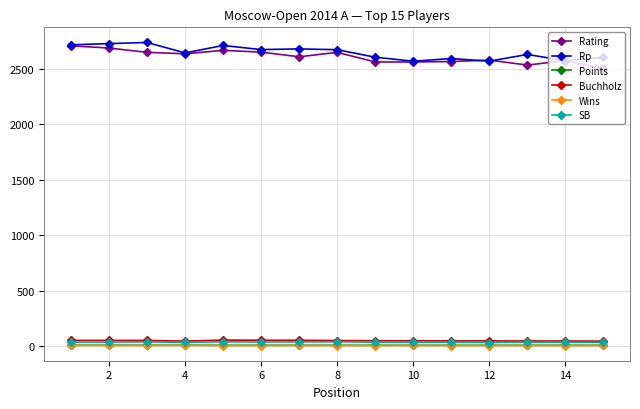

What are all the series names shown in the legend?

Rating, Rp, Points, Buchholz, Wins, SB